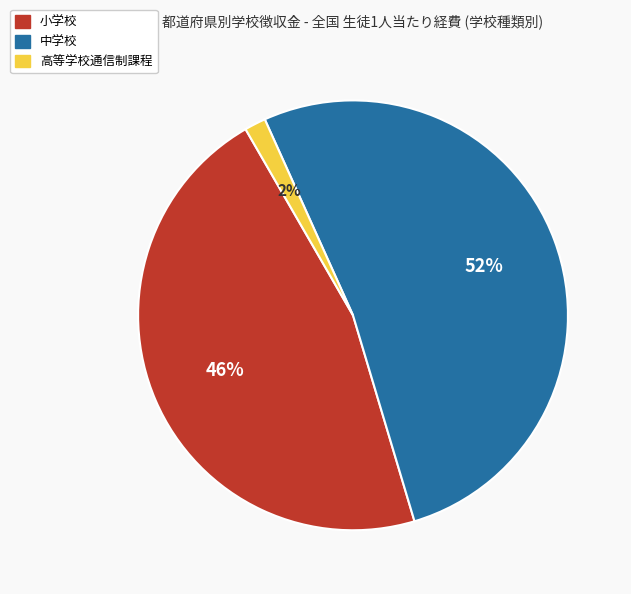

To the nearest percent, what is the average slice percentage?

33%